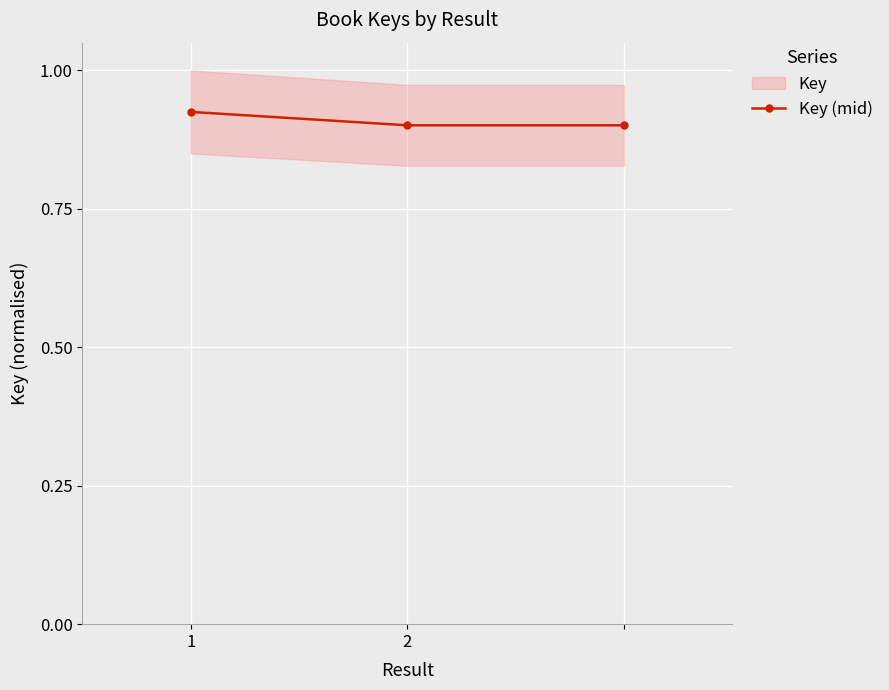

Is it true that the value at 1 is 0.4?

False